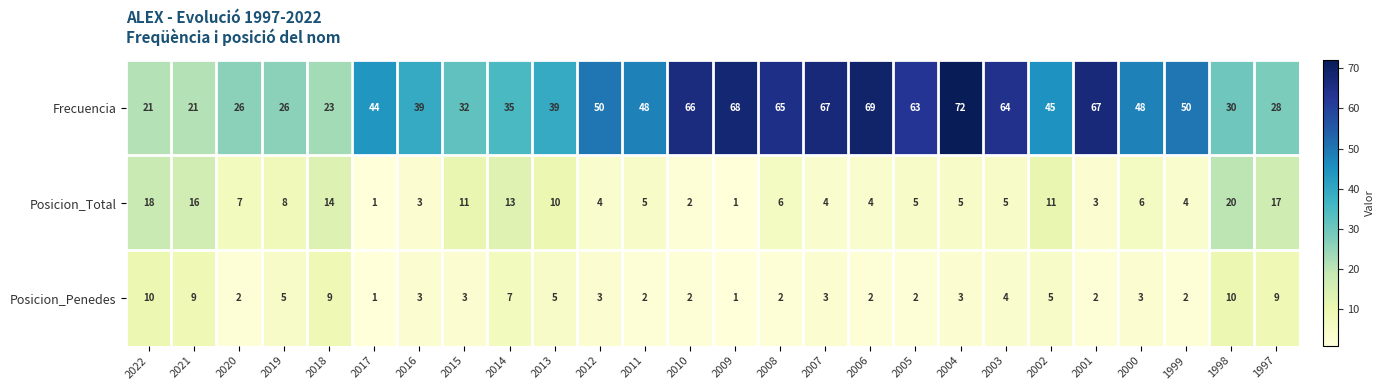

At 2012, list the series in order from largest to smallest.

Frecuencia, Posicion_Total, Posicion_Penedes